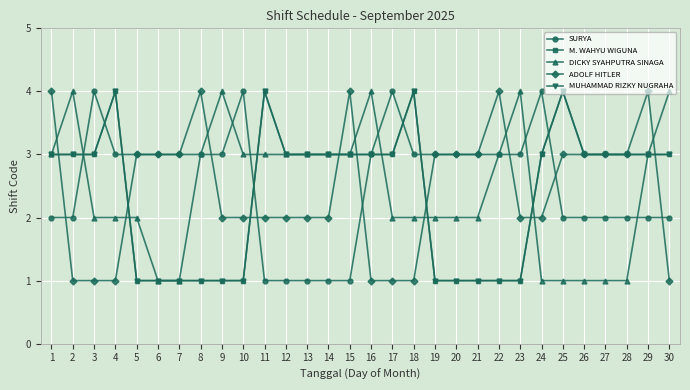

Read the ADOLF HITLER value at 29.

4